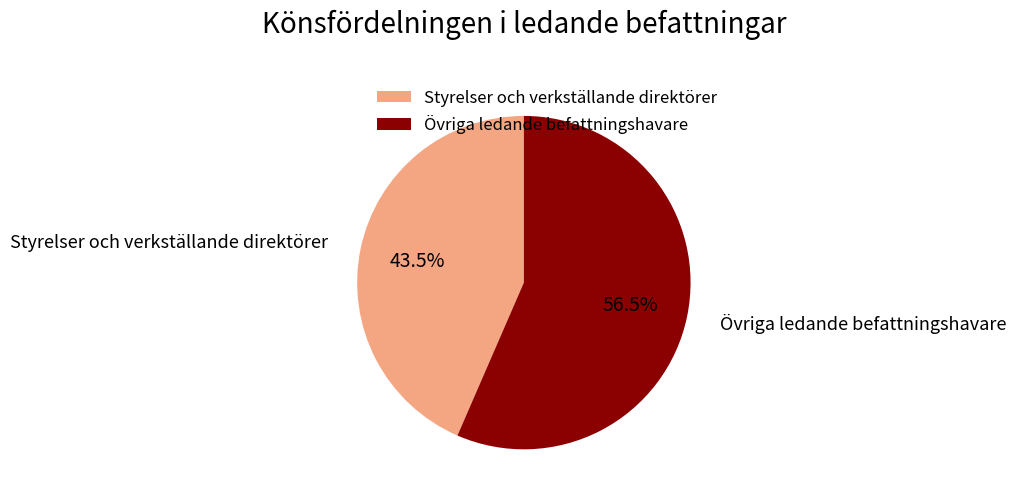

To the nearest percent, what is the combined percentage of Övriga ledande befattningshavare and Styrelser och verkställande direktörer?

100%